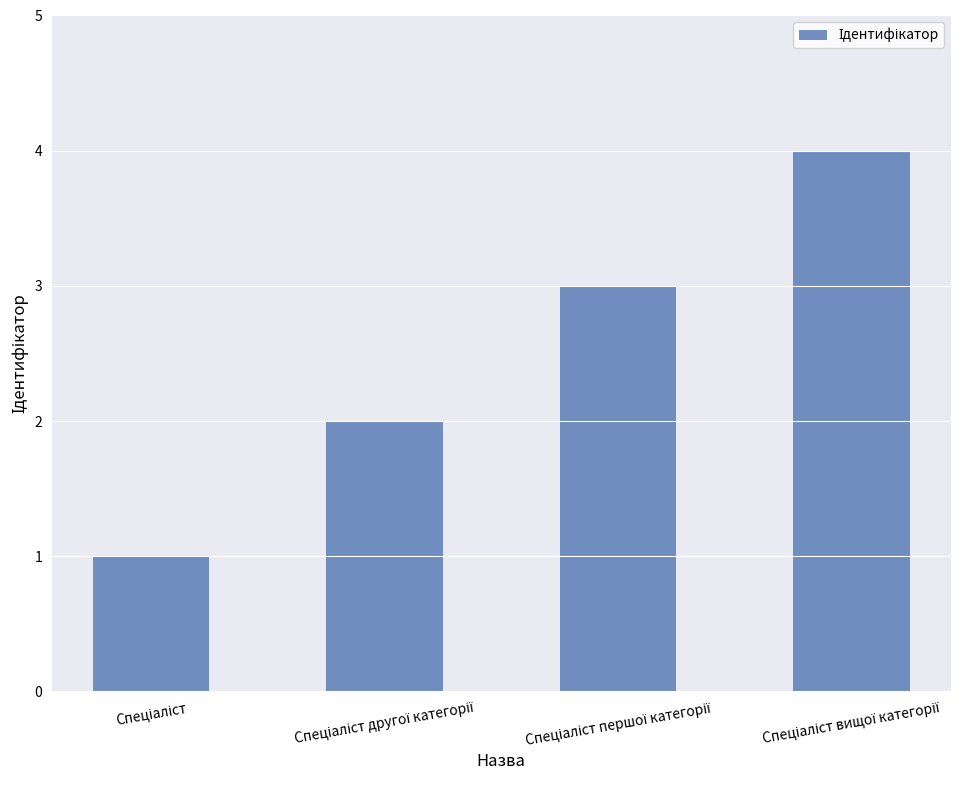

What is the maximum value shown in the chart?

4